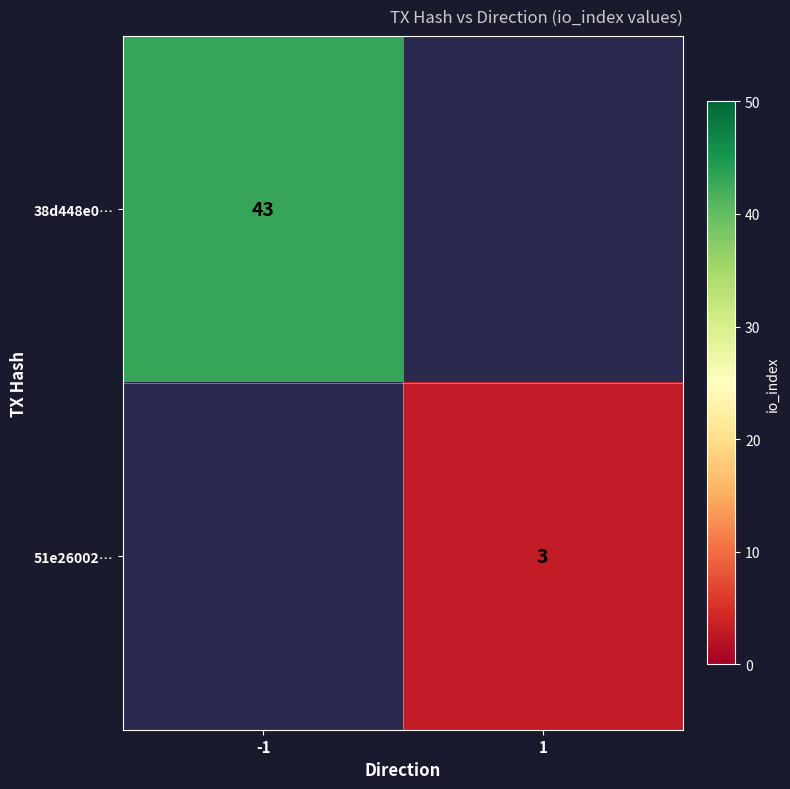

Is the value of 51e26002… at 1 greater than the value of 38d448e0… at -1?

No